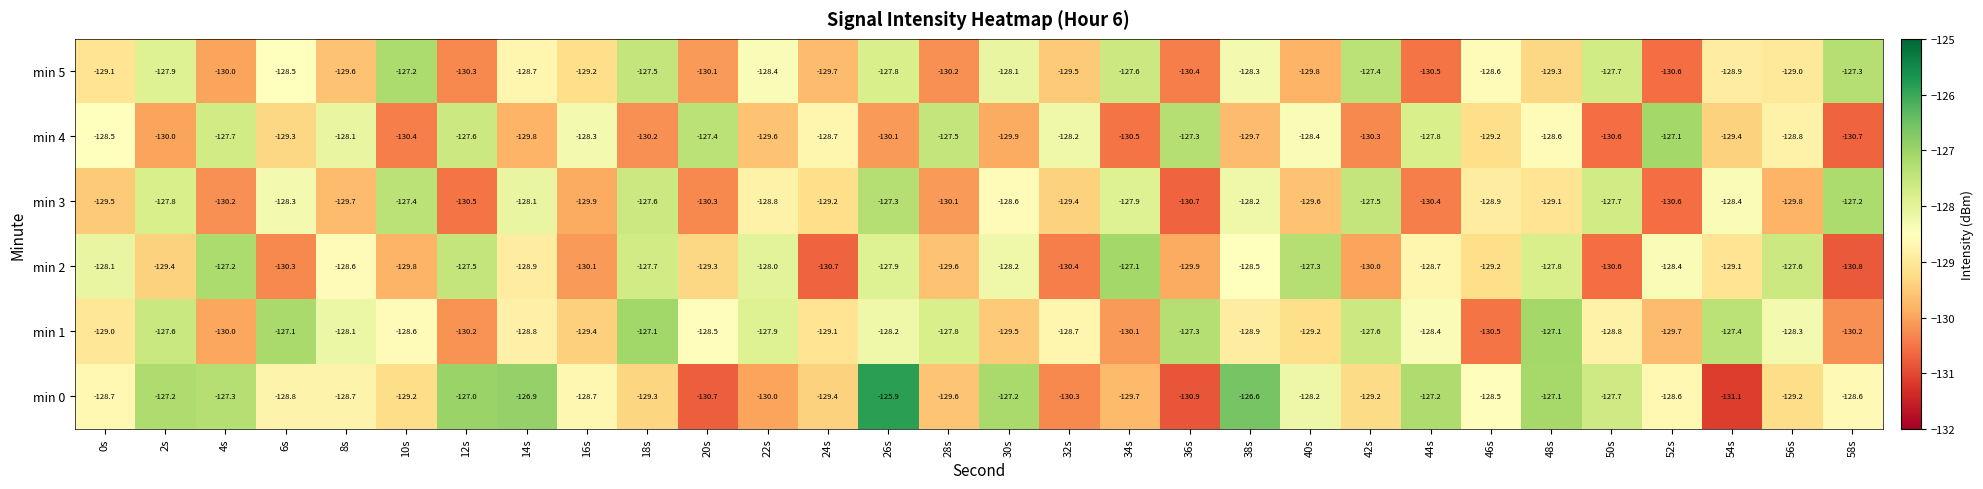

At 44s, list the series in order from smallest to largest.

min 5, min 3, min 2, min 1, min 4, min 0